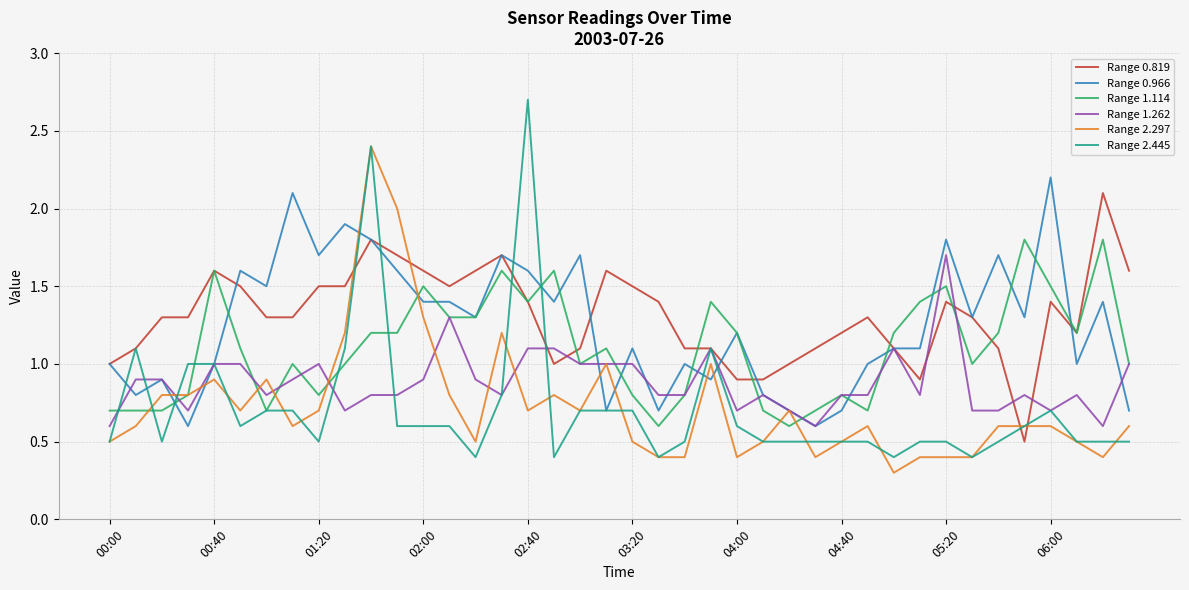

Which series has the largest range (max minus min)?

Range 2.445